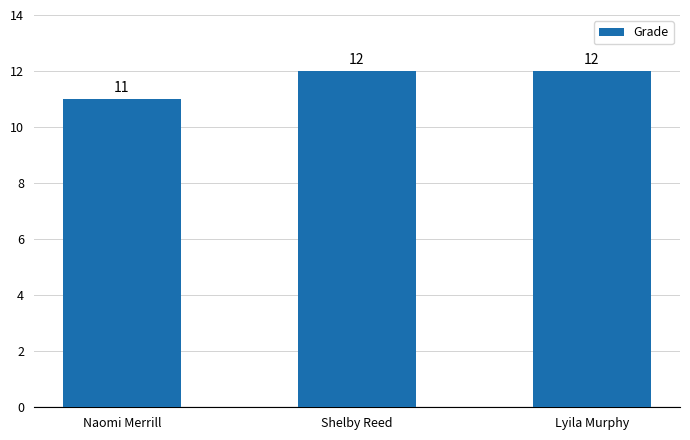

The value at Naomi Merrill is 17. True or false?

False